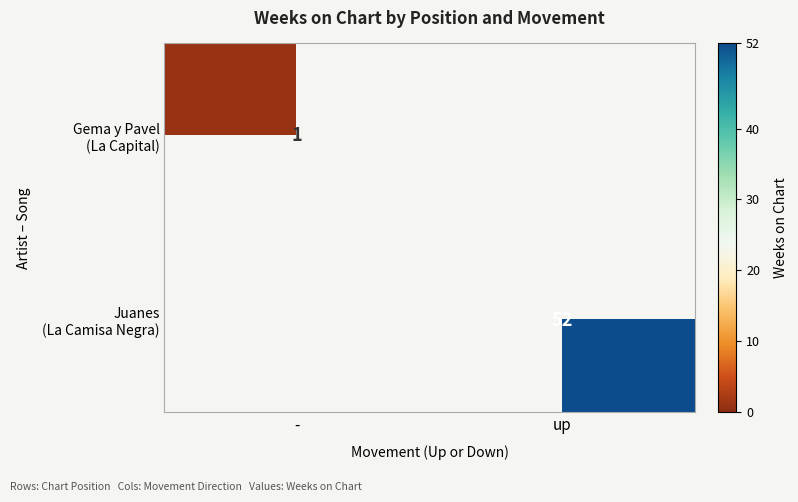

Which category has the highest value across all series?

up